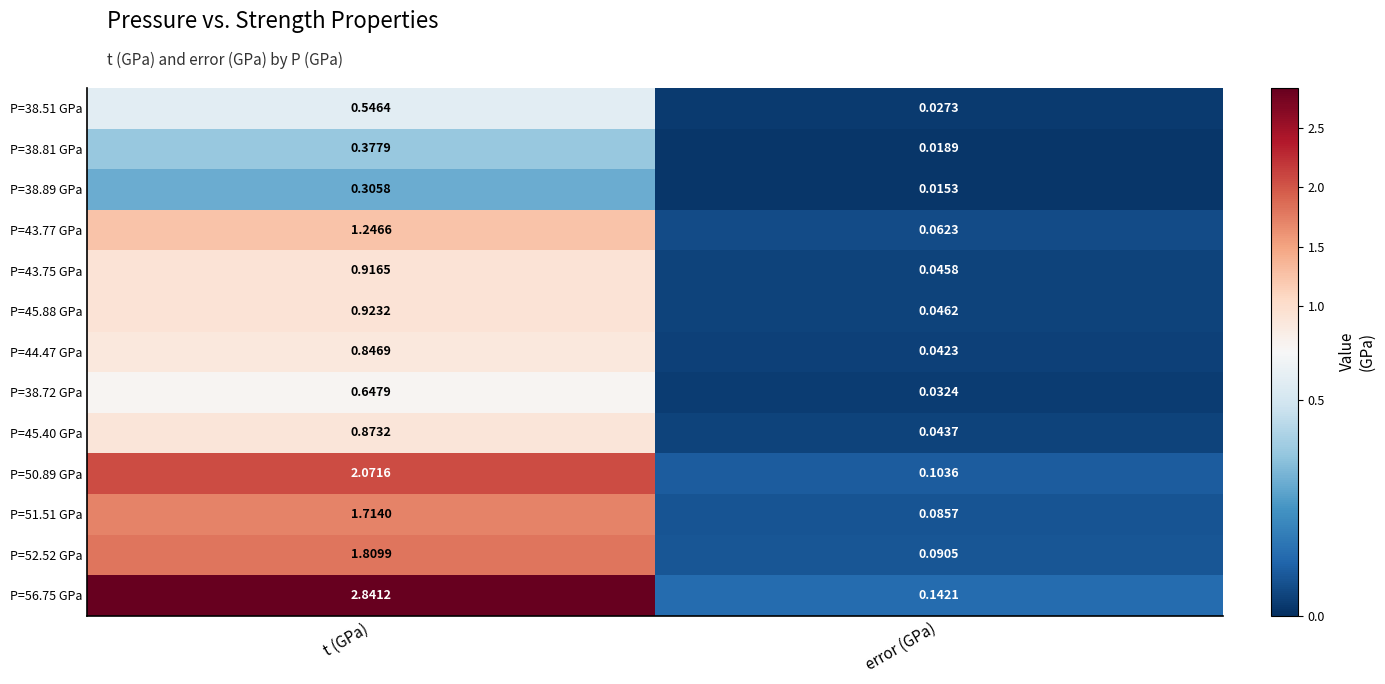

List the series in order of their peak value, highest first.

P=56.75 GPa, P=50.89 GPa, P=52.52 GPa, P=51.51 GPa, P=43.77 GPa, P=45.88 GPa, P=43.75 GPa, P=45.40 GPa, P=44.47 GPa, P=38.72 GPa, P=38.51 GPa, P=38.81 GPa, P=38.89 GPa